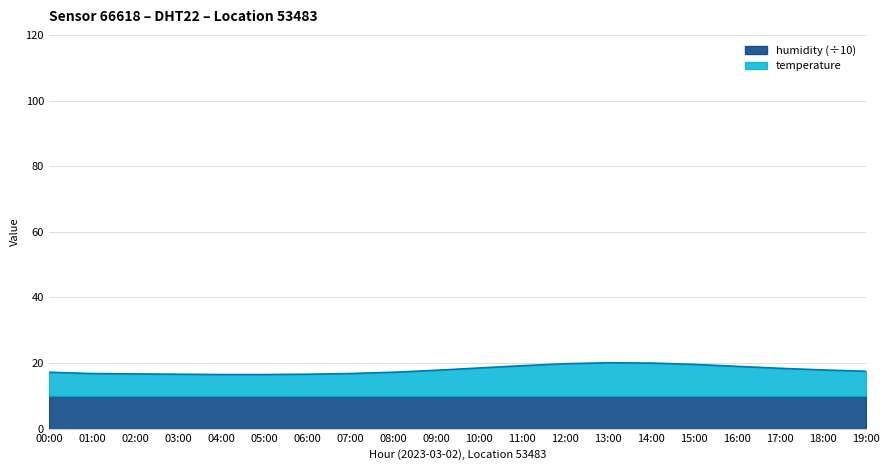

How many lines are shown in the chart?

2